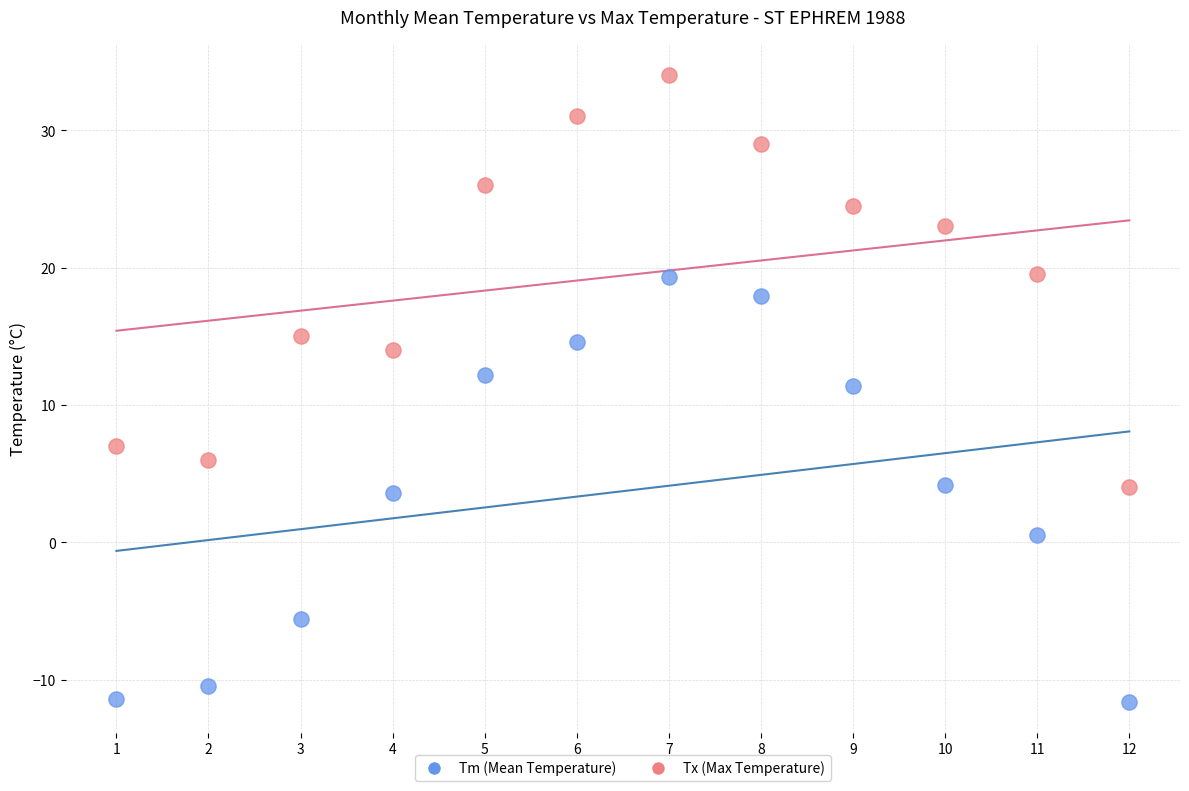

Across all data points, what is the range of X values (max minus min)?

11.0